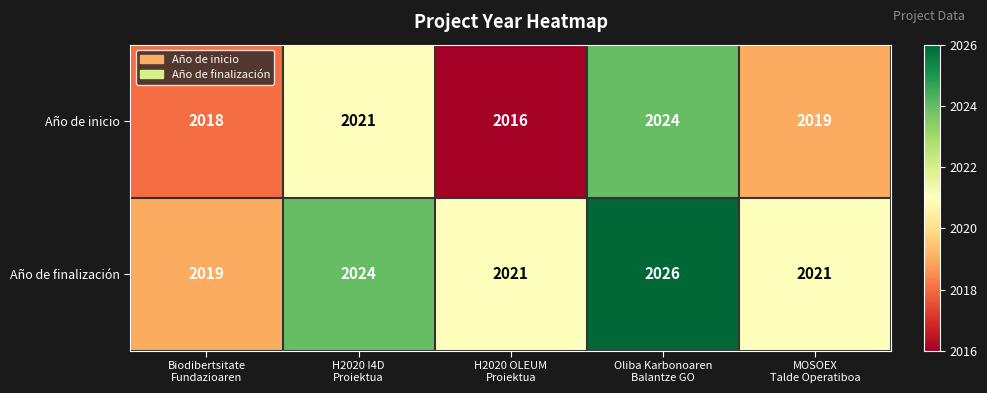

What is the smallest value displayed?

2016